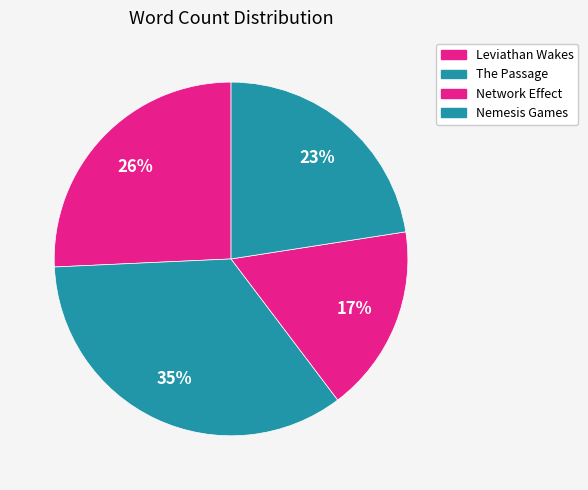

Count the number of slices in the pie.

4